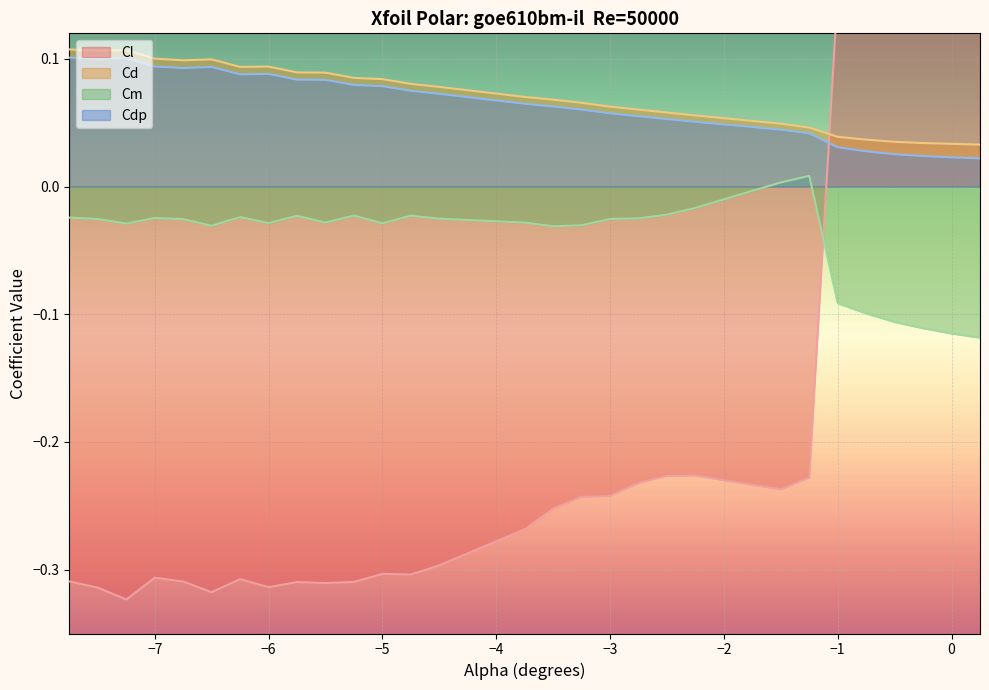

True or false: Cd and Cm intersect in this chart.

False